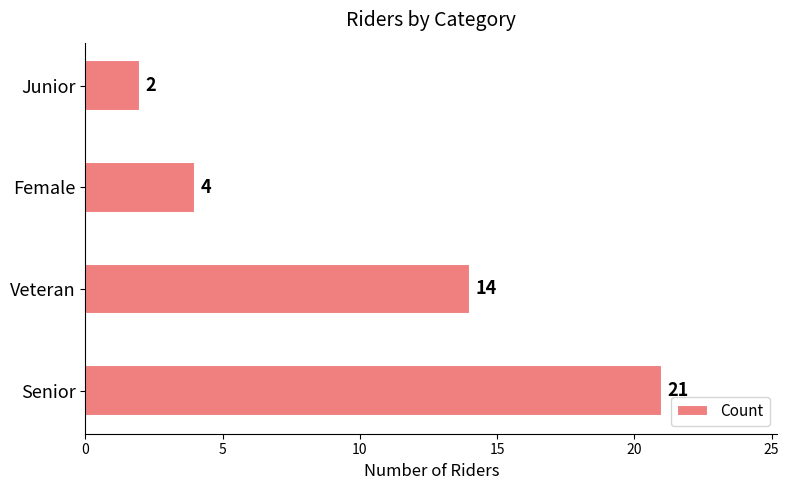

What is the change in value from Senior to Junior?

-19